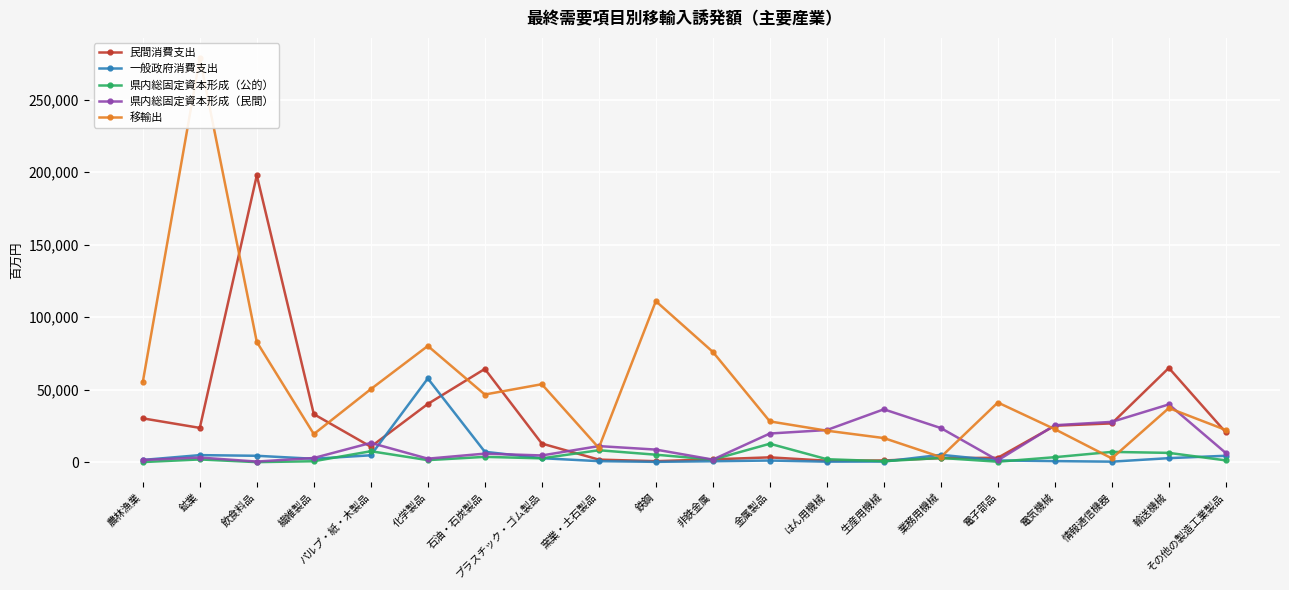

Is this an area chart (filled region under the line)?

No